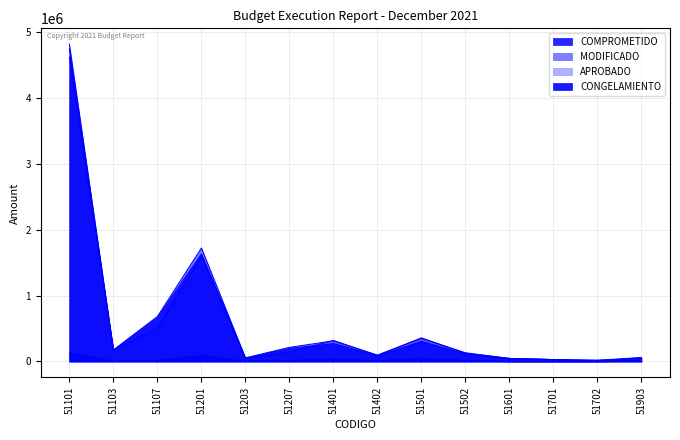

What is the value of the CONGELAMIENTO point at the 14th from the left?

11712.6